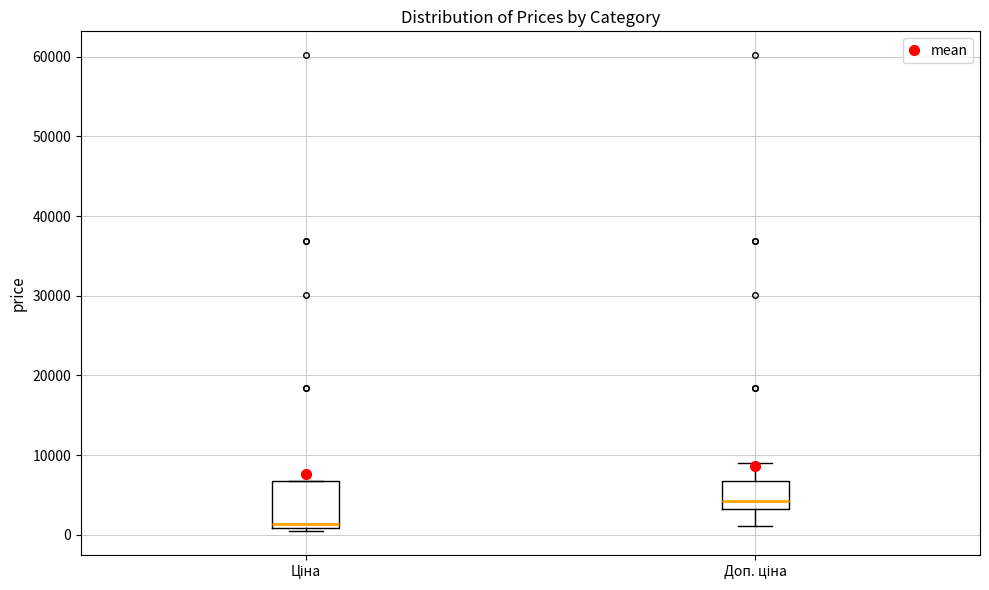

Comparing the boxes themselves (not the whiskers), which one is the tallest?

Ціна